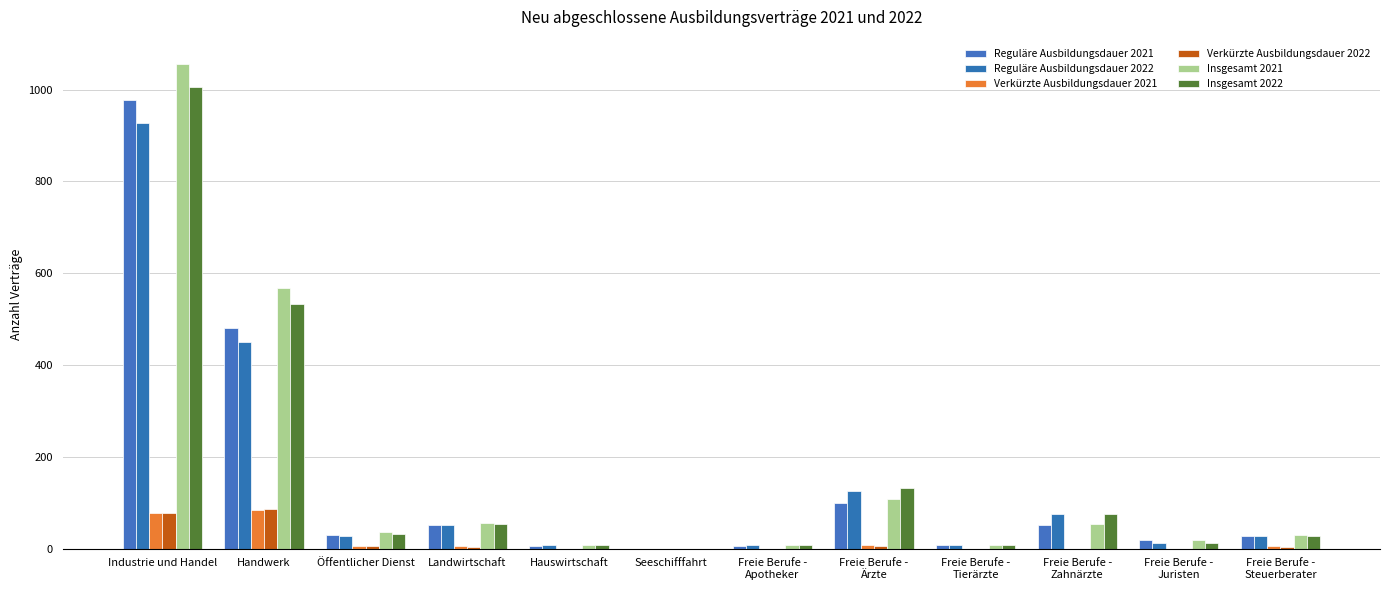

Between Freie Berufe -
Tierärzte and Freie Berufe -
Steuerberater, which is larger?

Freie Berufe -
Steuerberater